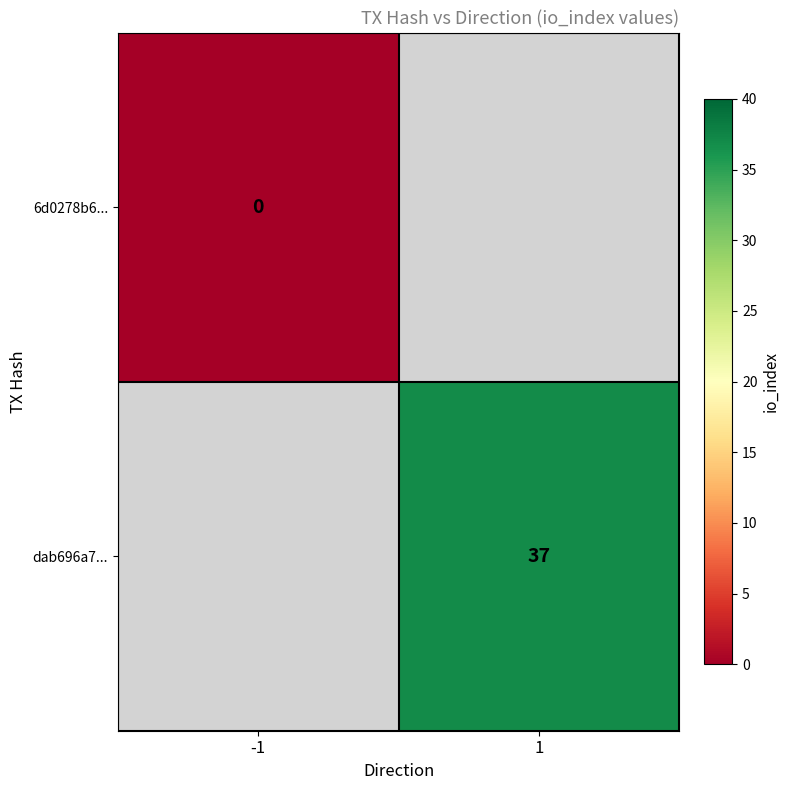

How many distinct data groups are displayed?

2